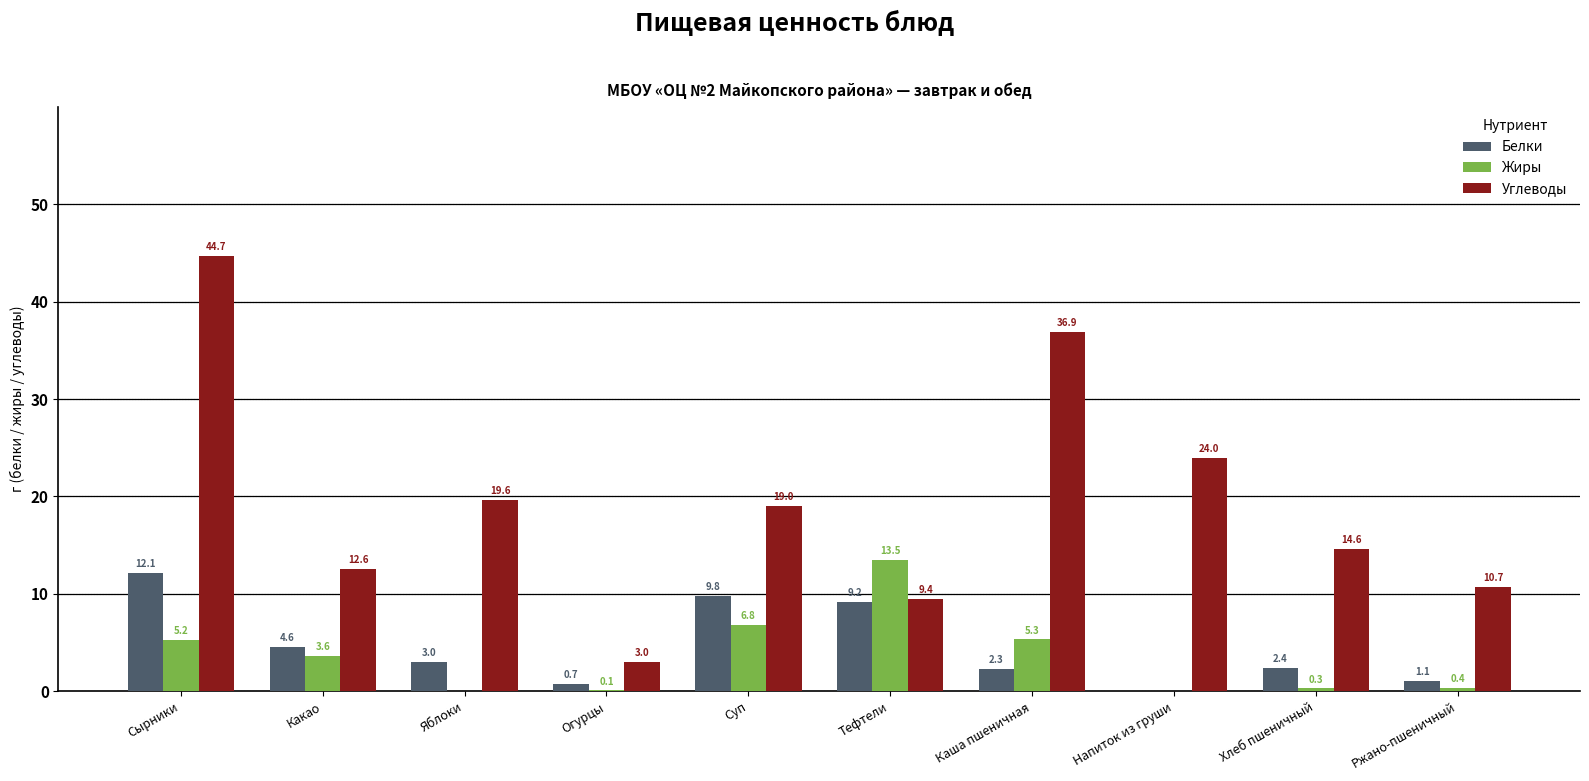

Are the bars grouped side by side (vs. stacked)?

Yes